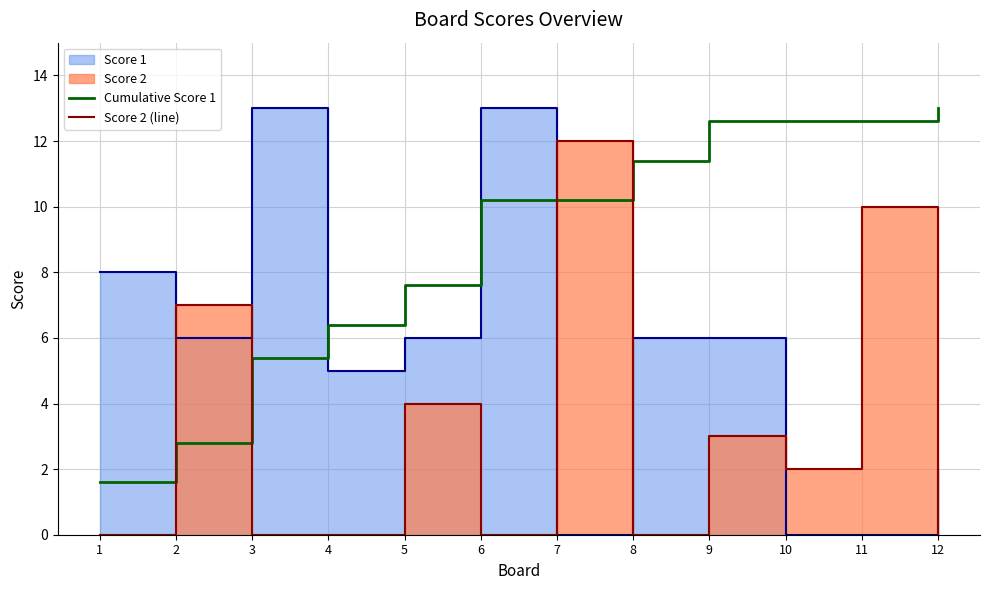

What is the greatest value displayed?

13.0